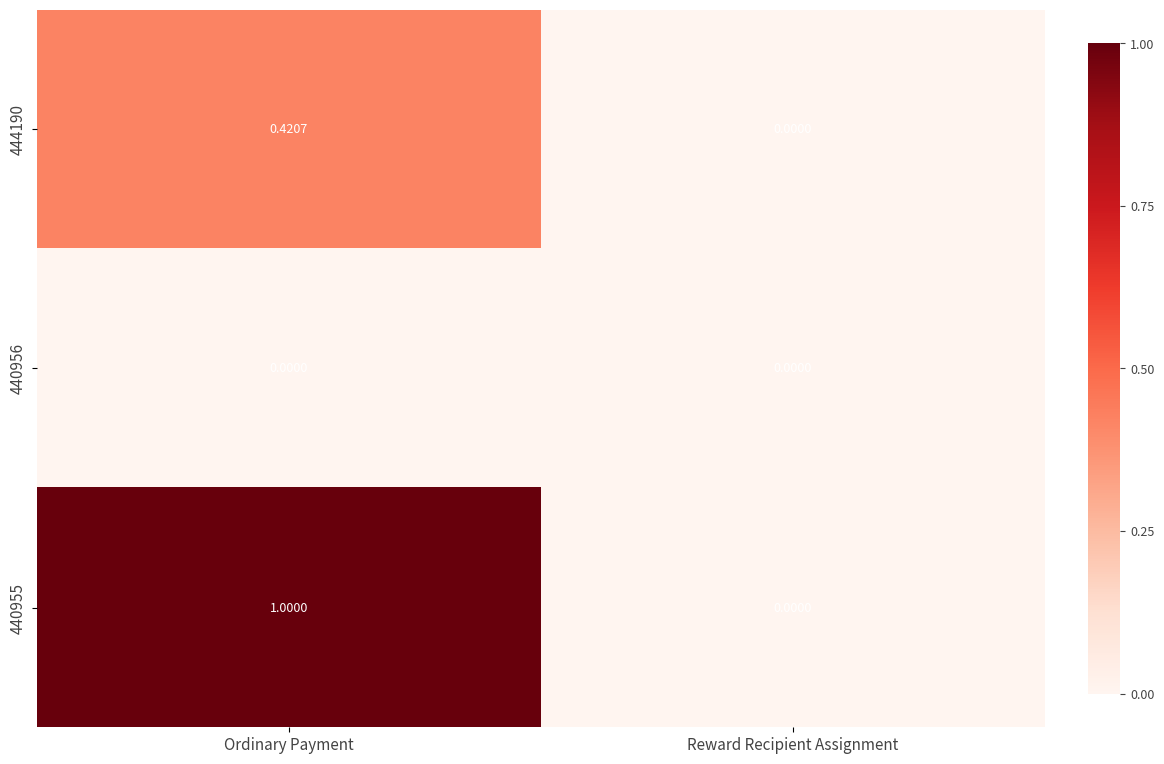

Between Ordinary Payment and Reward Recipient Assignment, which series saw the biggest shift?

440955